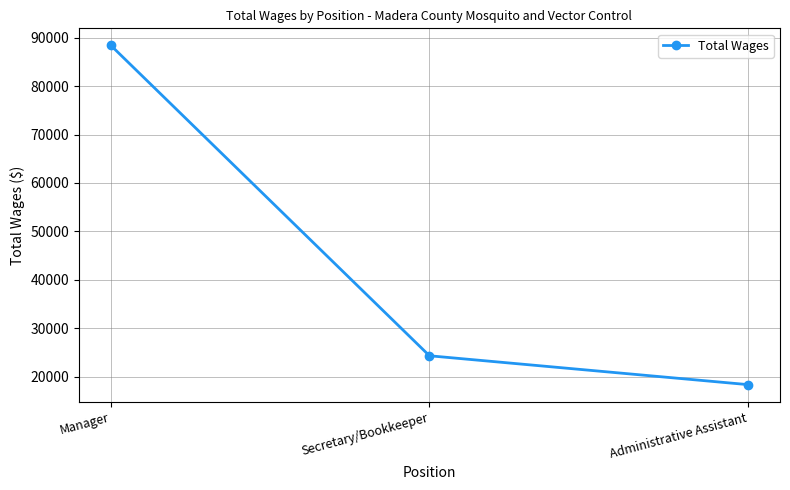

What is the sum of all values?

131081